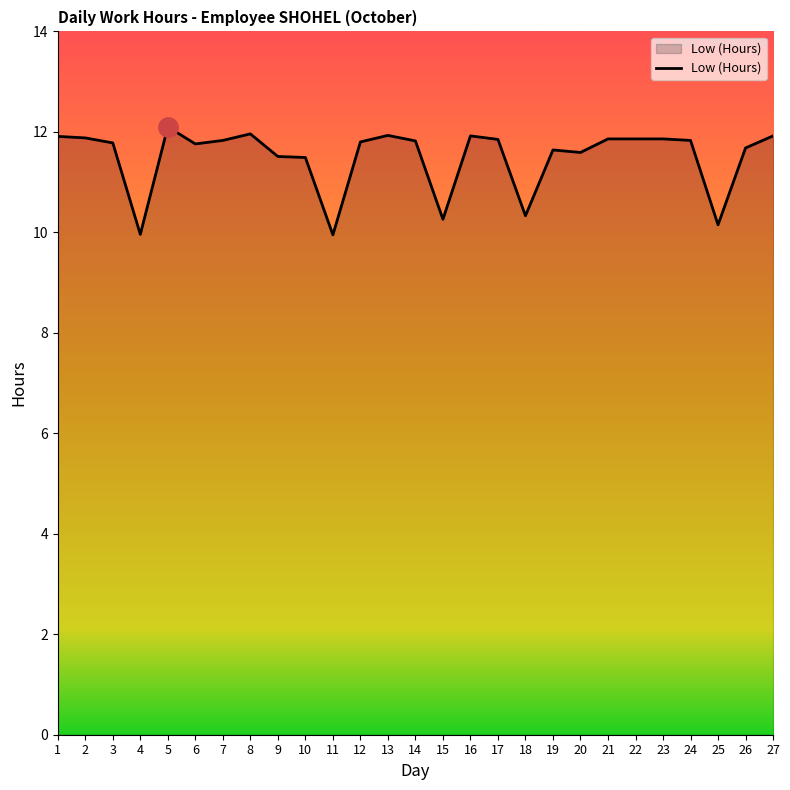

The value at 3 is 16.4. True or false?

False